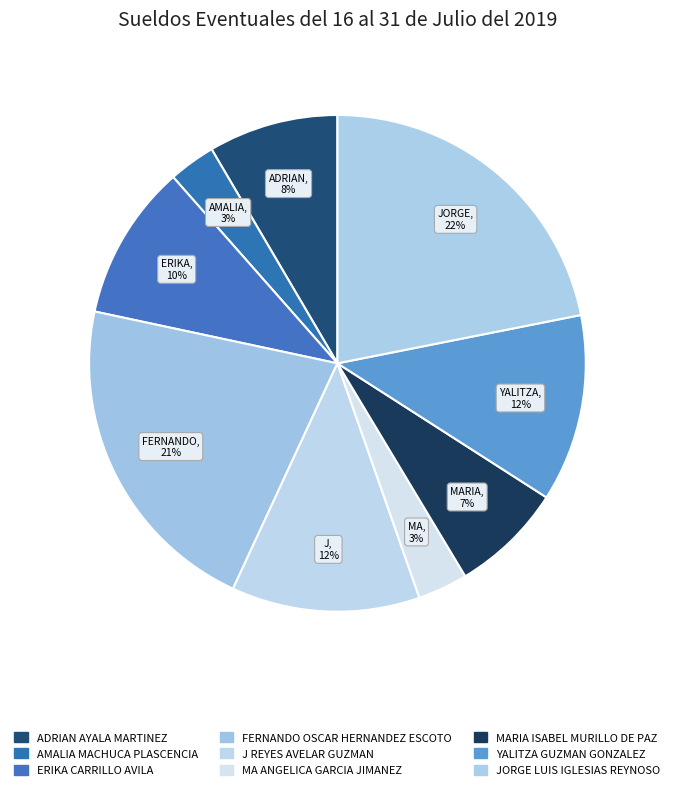

Rank the categories by value from highest to lowest.

JORGE LUIS IGLESIAS REYNOSO, FERNANDO OSCAR HERNANDEZ ESCOTO, J REYES AVELAR GUZMAN, YALITZA GUZMAN GONZALEZ, ERIKA CARRILLO AVILA, ADRIAN AYALA MARTINEZ, MARIA ISABEL MURILLO DE PAZ, MA ANGELICA GARCIA JIMANEZ, AMALIA MACHUCA PLASCENCIA